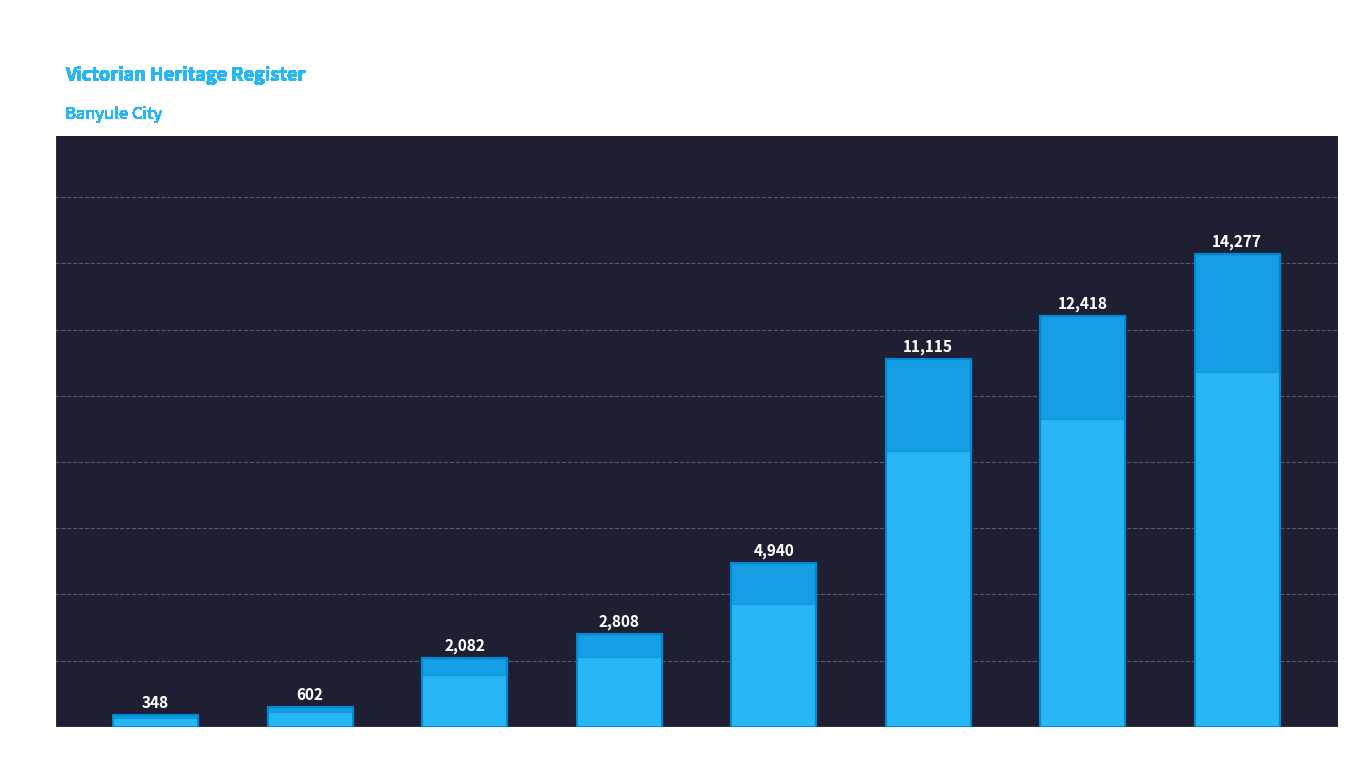

Between GLENARD
ESTATE and MACGEORGE
HOUSE, which is larger?

GLENARD
ESTATE